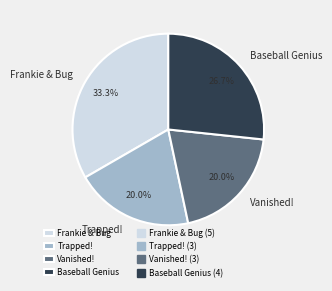

Does Vanished! account for over 50% of the chart?

No